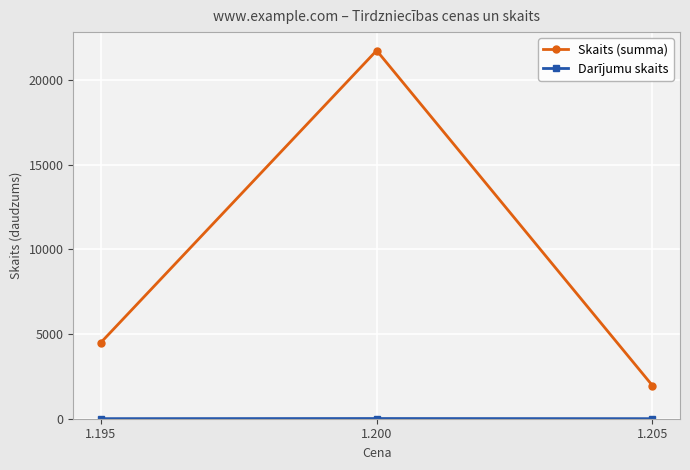

At which label does Skaits (summa) reach its peak?

1.200